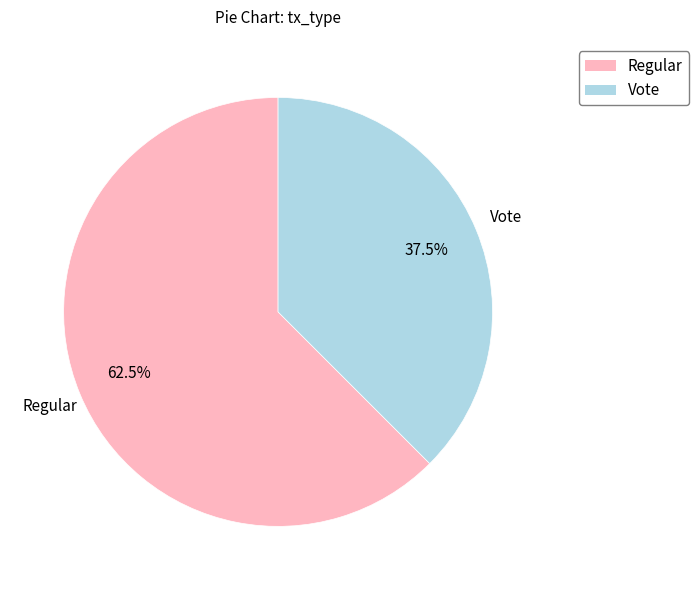

Rank the categories by value from lowest to highest.

Vote, Regular